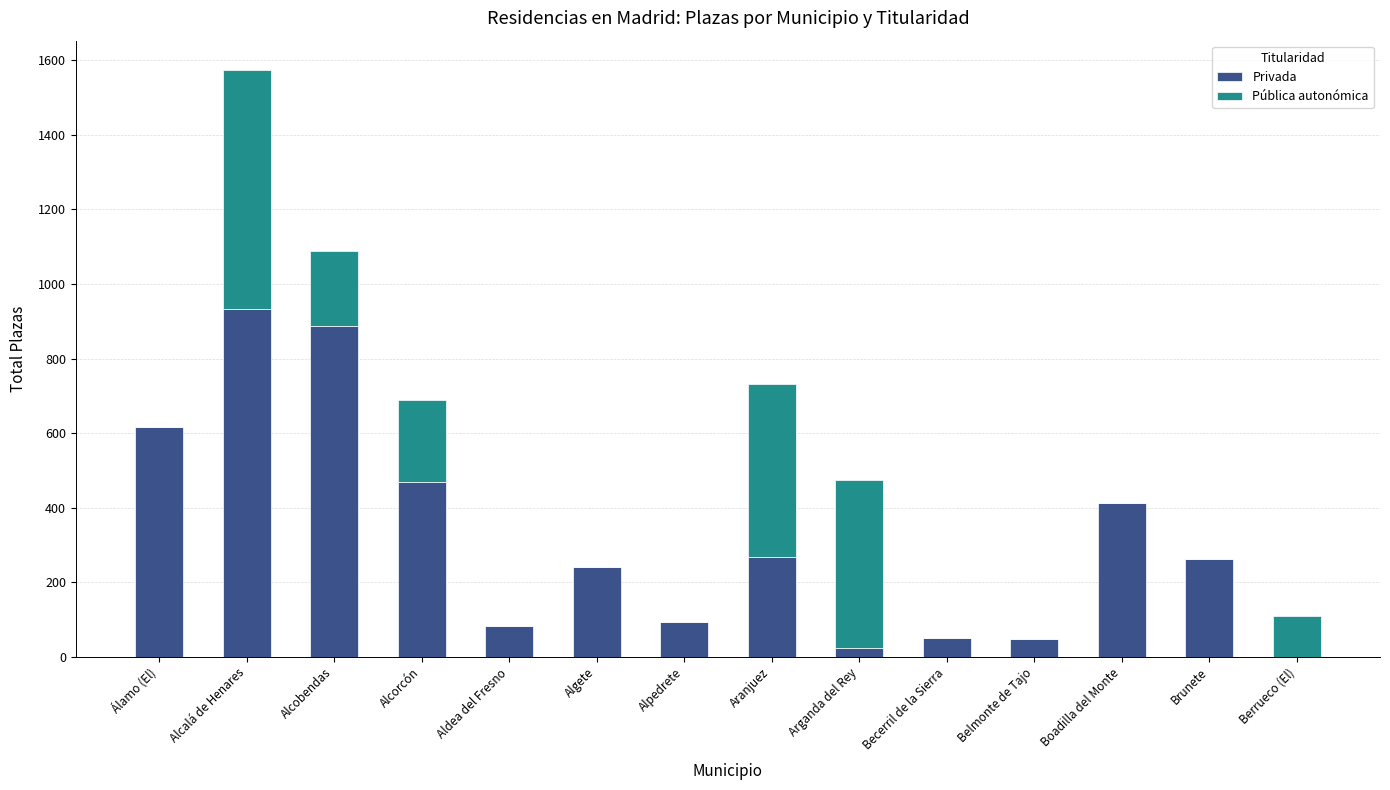

How many data points does each series have?

14